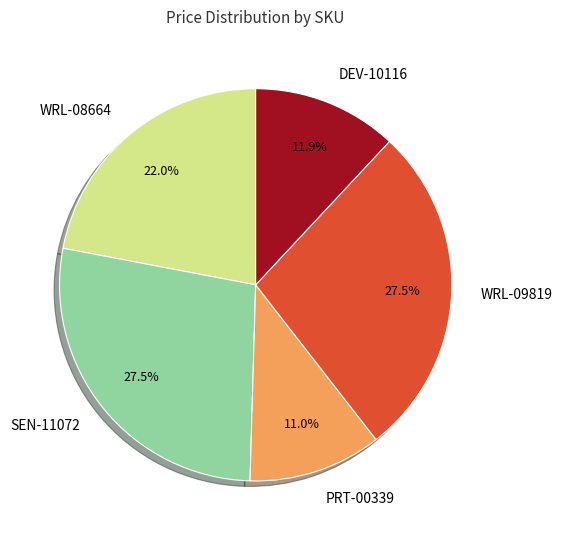

Is there a majority slice in this chart?

No